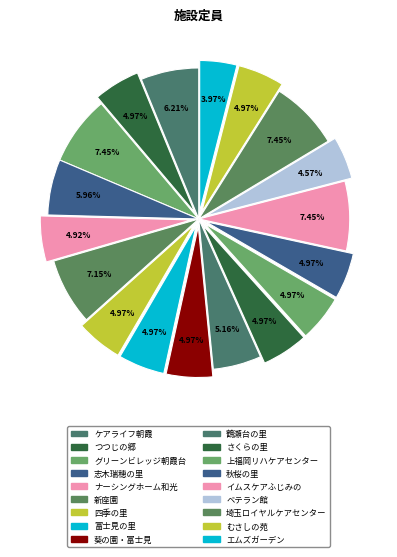

Is it true that つつじの郷 is 12% of the pie?

False